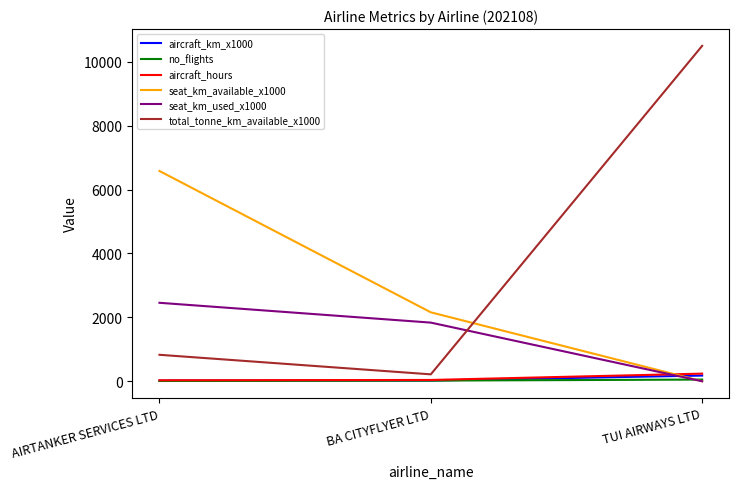

What is the total value across all series at AIRTANKER SERVICES LTD?

9921.5